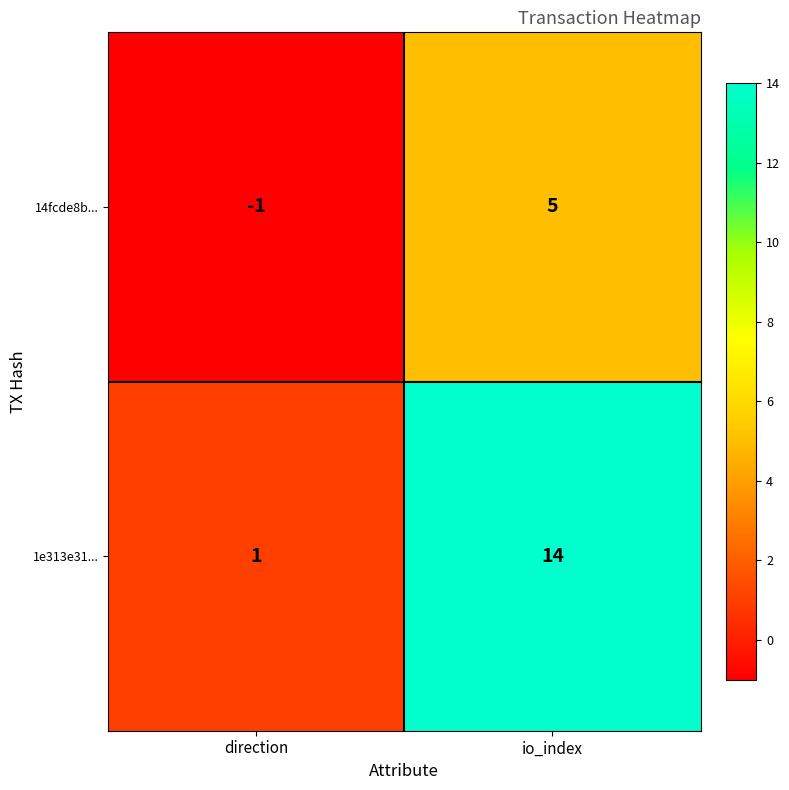

Read the 14fcde8b... value at io_index.

5